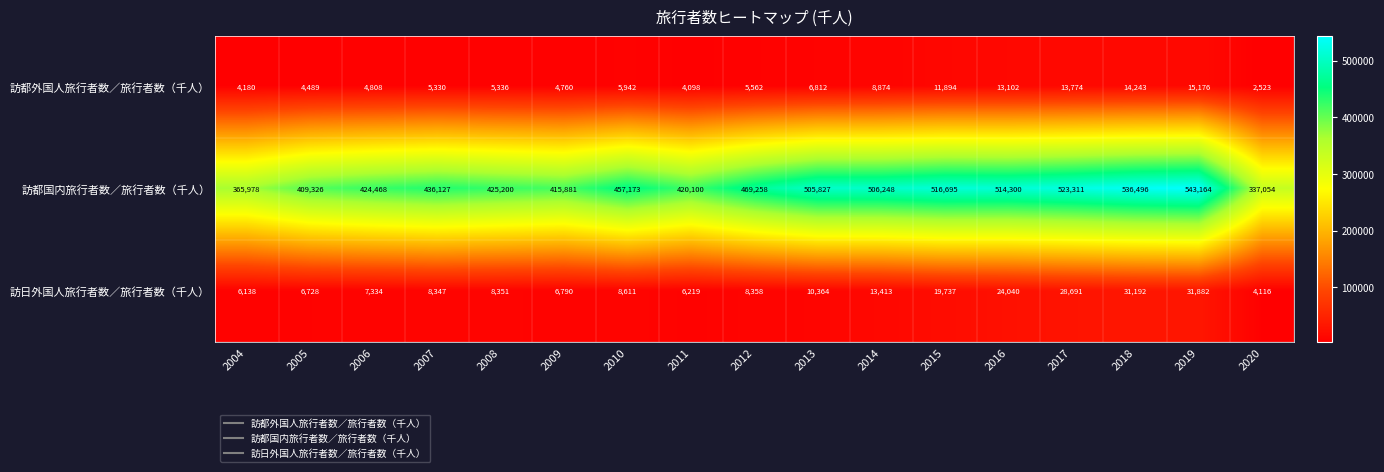

Which label corresponds to the smallest value in the chart?

2020